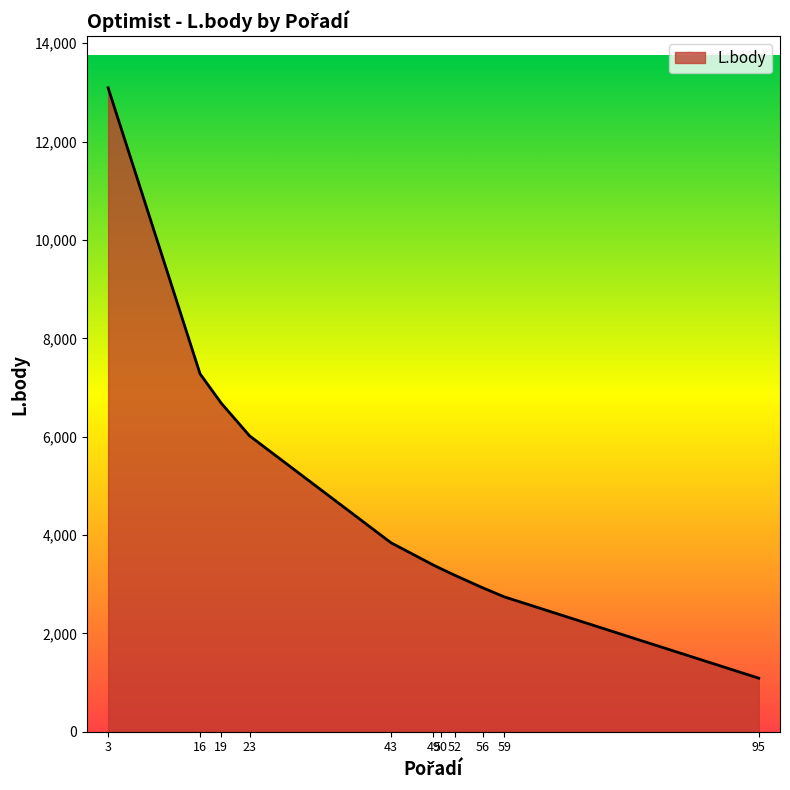

Which has a higher value, 56 or 19?

19